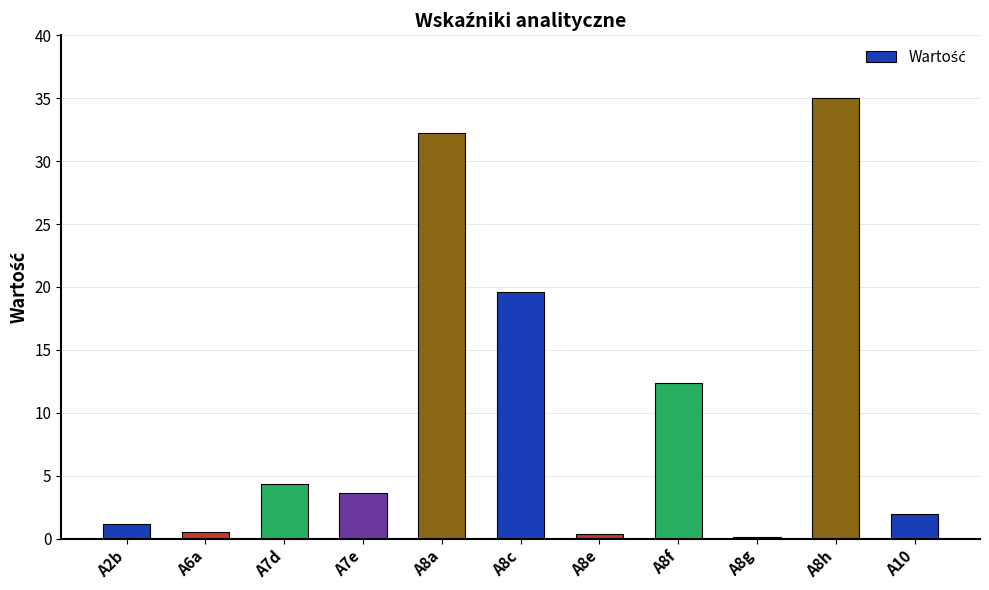

What is the label of the 7th bar from the left?

A8e